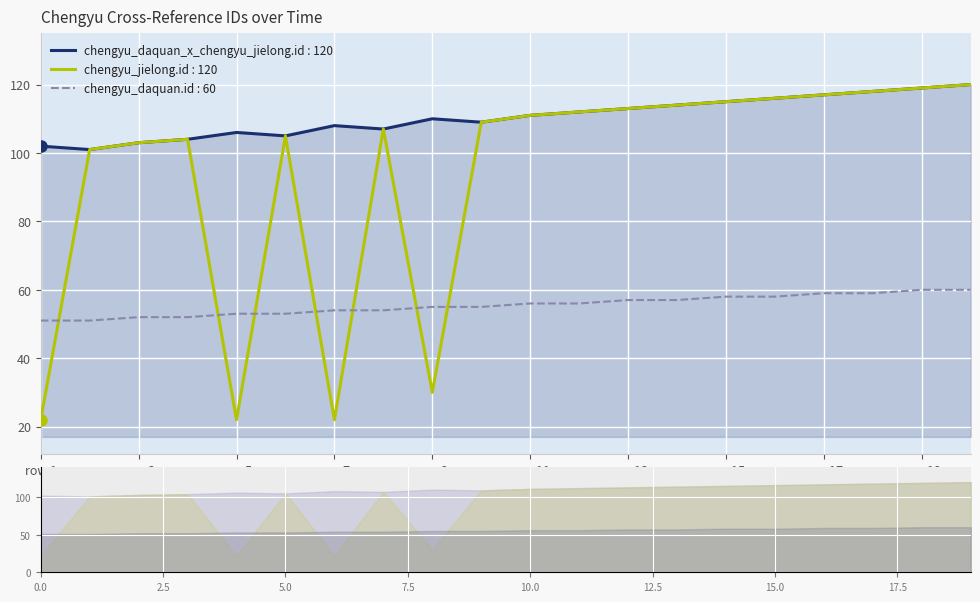

What is the difference between the chengyu_daquan.id values at 19 and 12?

3